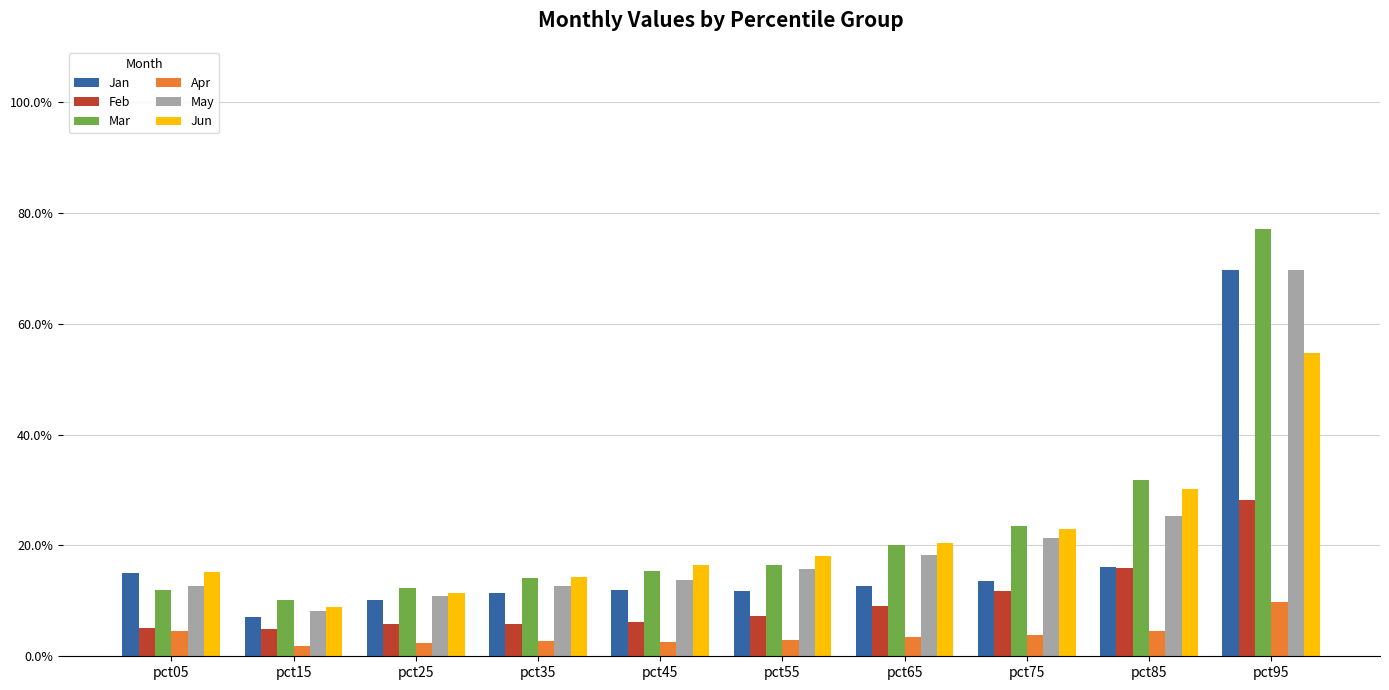

Which series has the largest total across all categories?

Mar